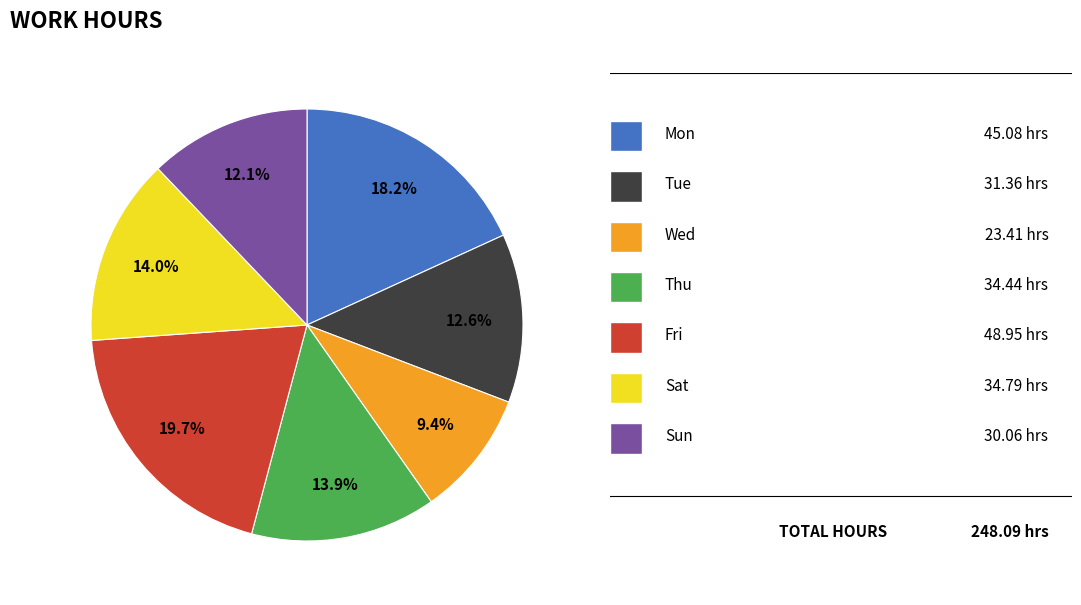

Is there a majority slice in this chart?

No